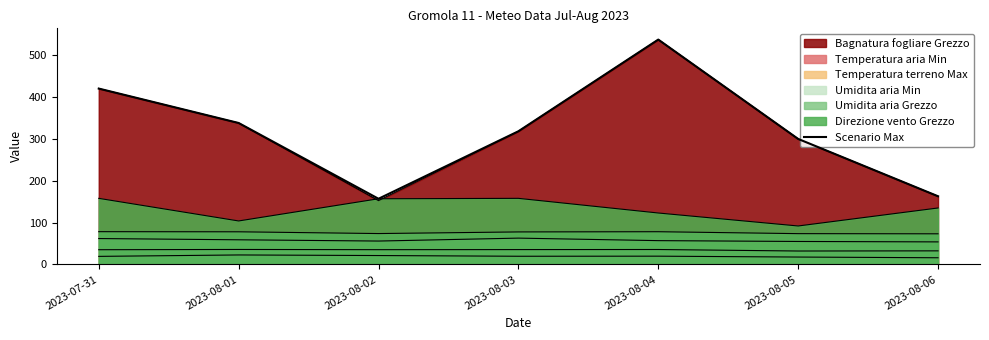

What is the difference between the maximum and minimum values?

380.2